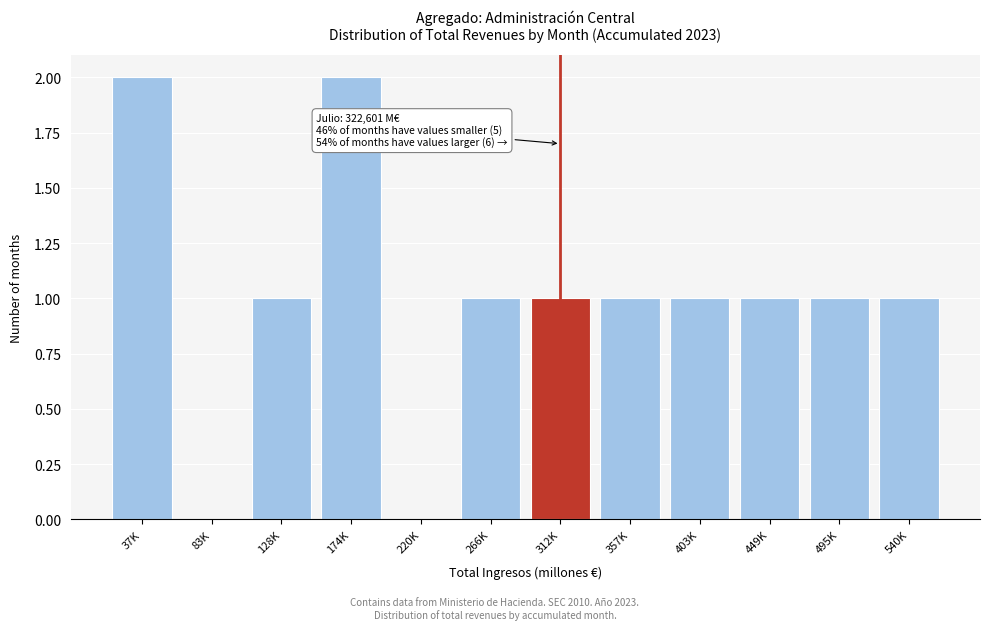

Reading left to right, extract all data points from this chart.

37K=2	83K=0	128K=1	174K=2	220K=0	266K=1	312K=1	357K=1	403K=1	449K=1	495K=1	540K=1